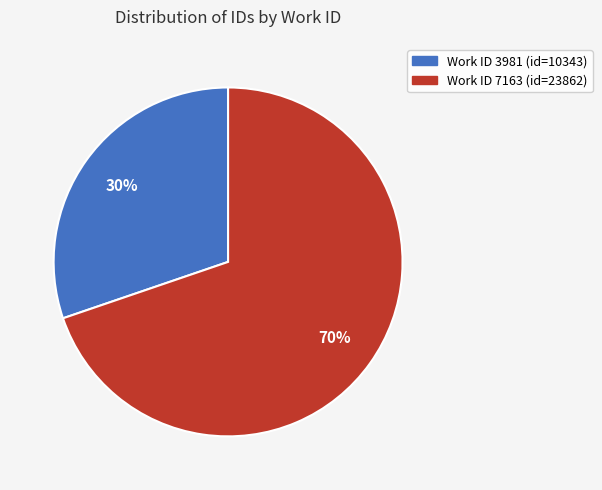

Is there any slice that represents more than half of the pie?

Yes